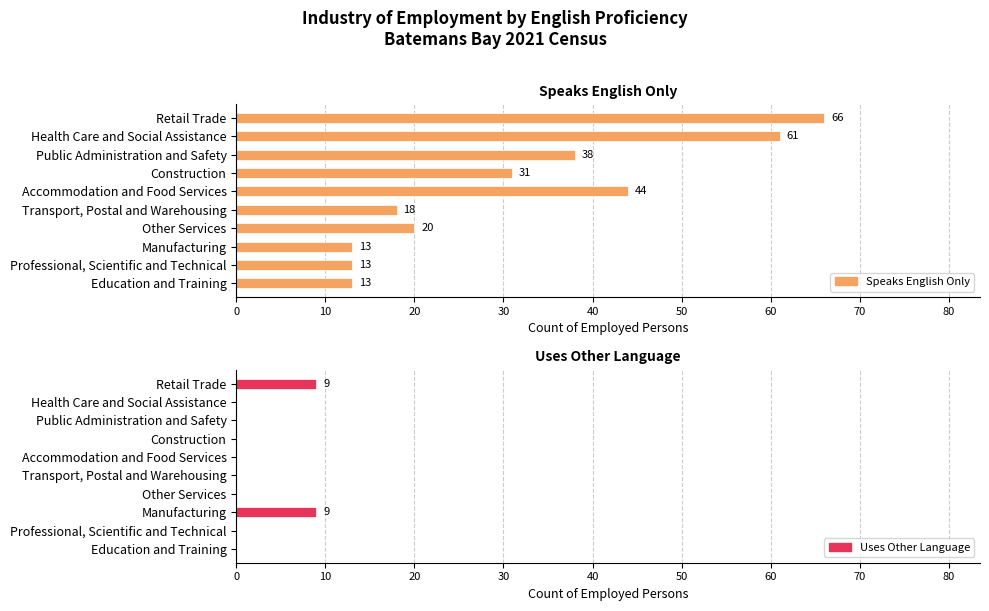

What is the value of the Uses Other Language bar at the 1st from the left?

9